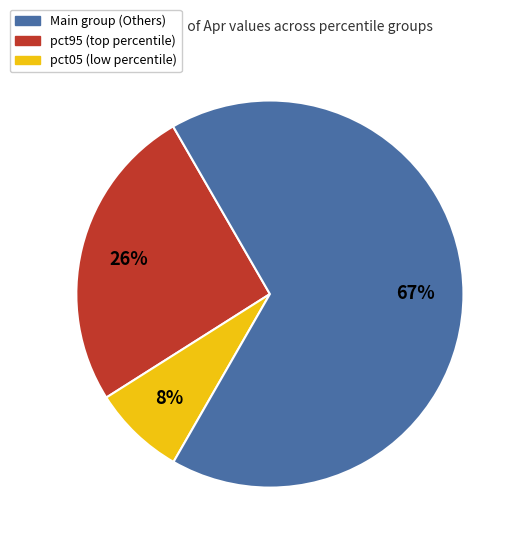

To the nearest percent, what is the average slice percentage?

33%